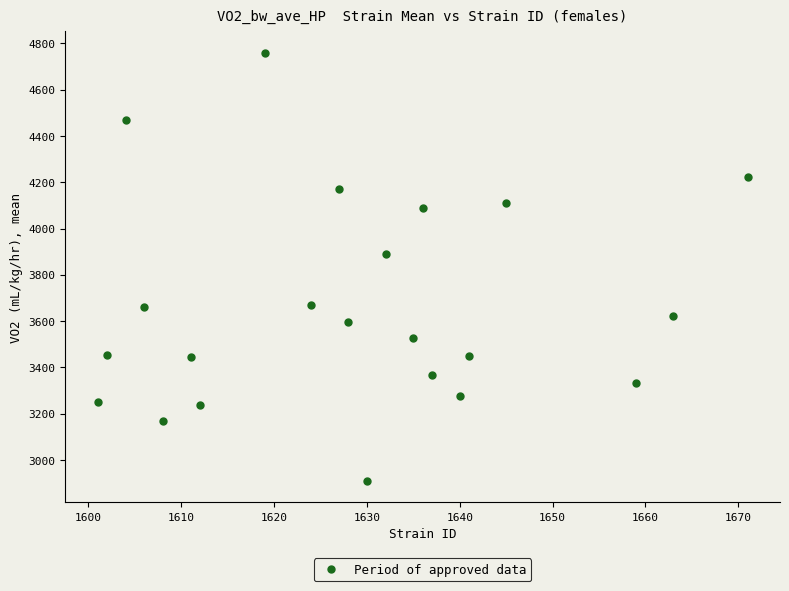

What Y value in the scatter plot is closest to 3834?

3888